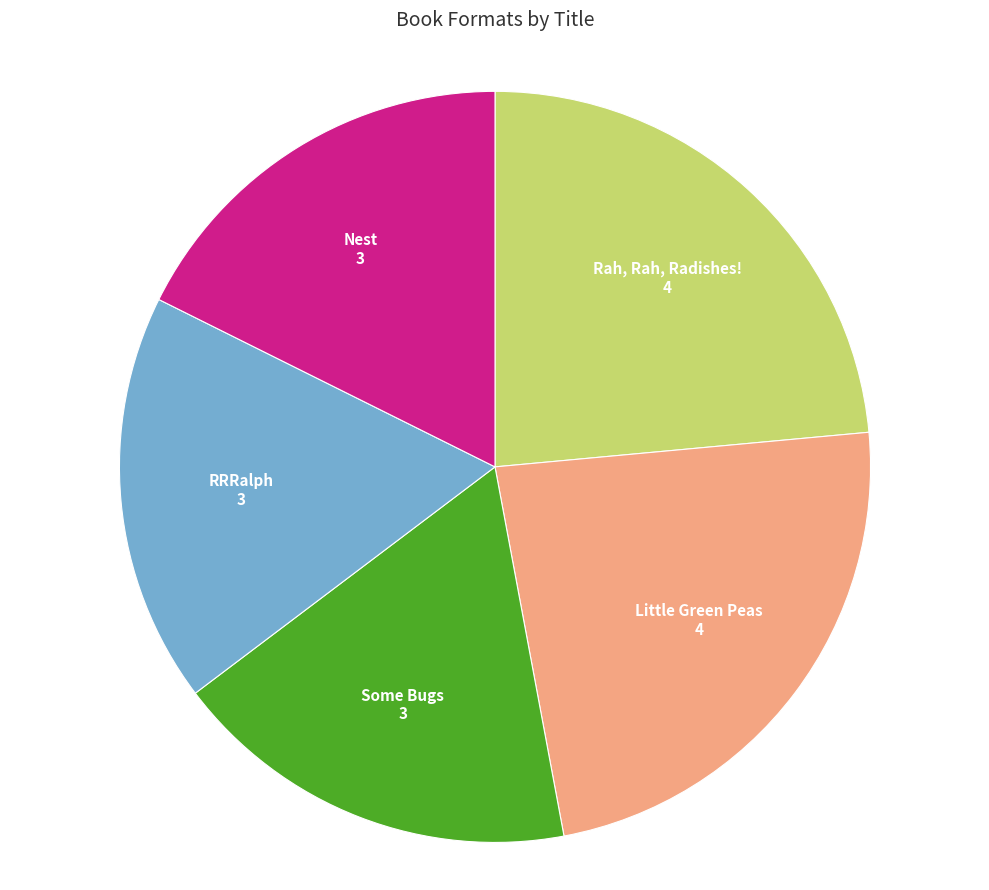

True or false: Some Bugs accounts for 31% of the total.

False